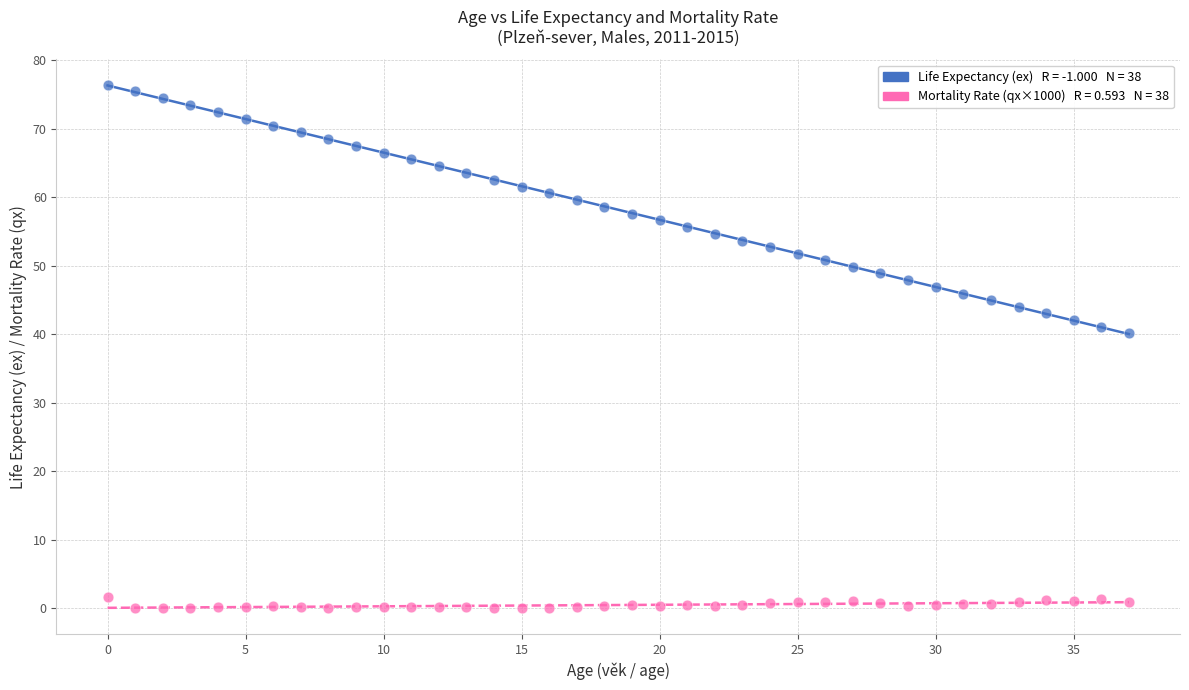

Across all series, what Y value is closest to 38?

40.2